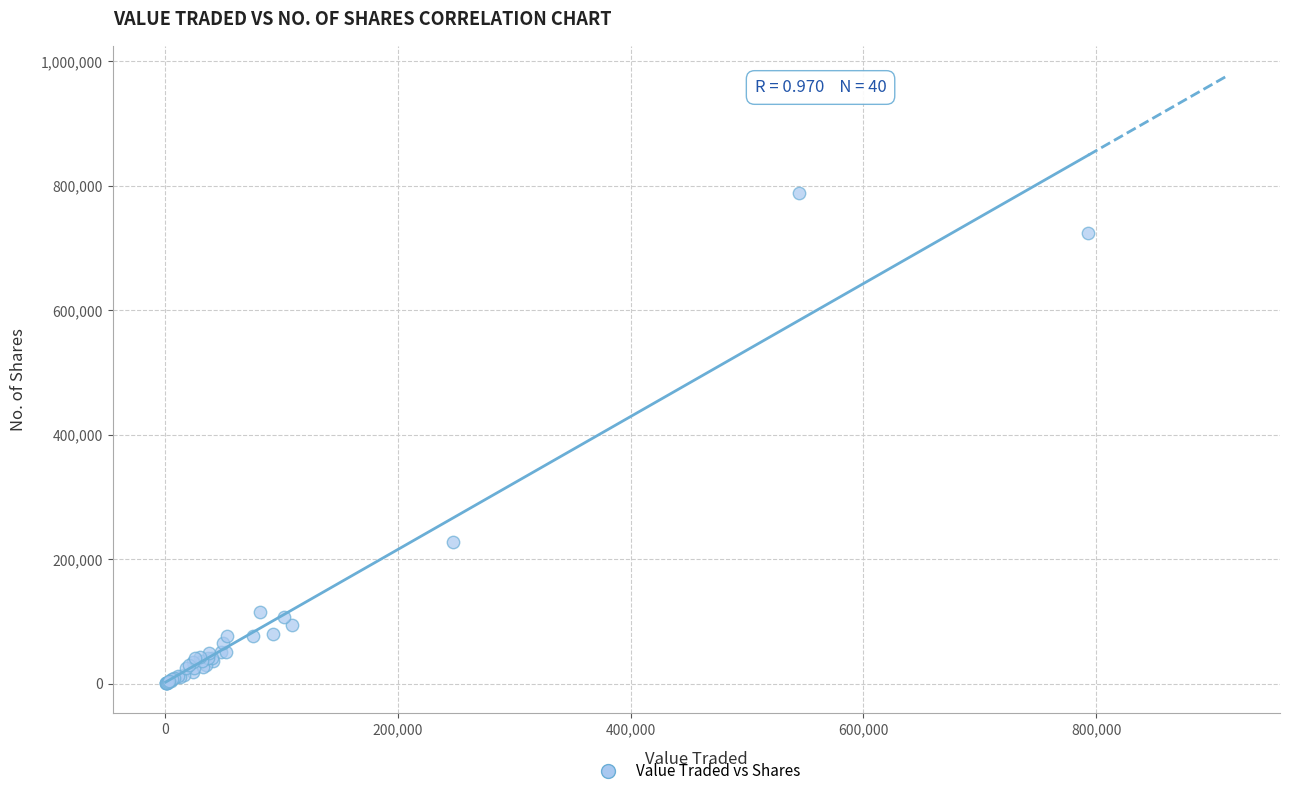

What Y value in the scatter plot is closest to 394636?

227466